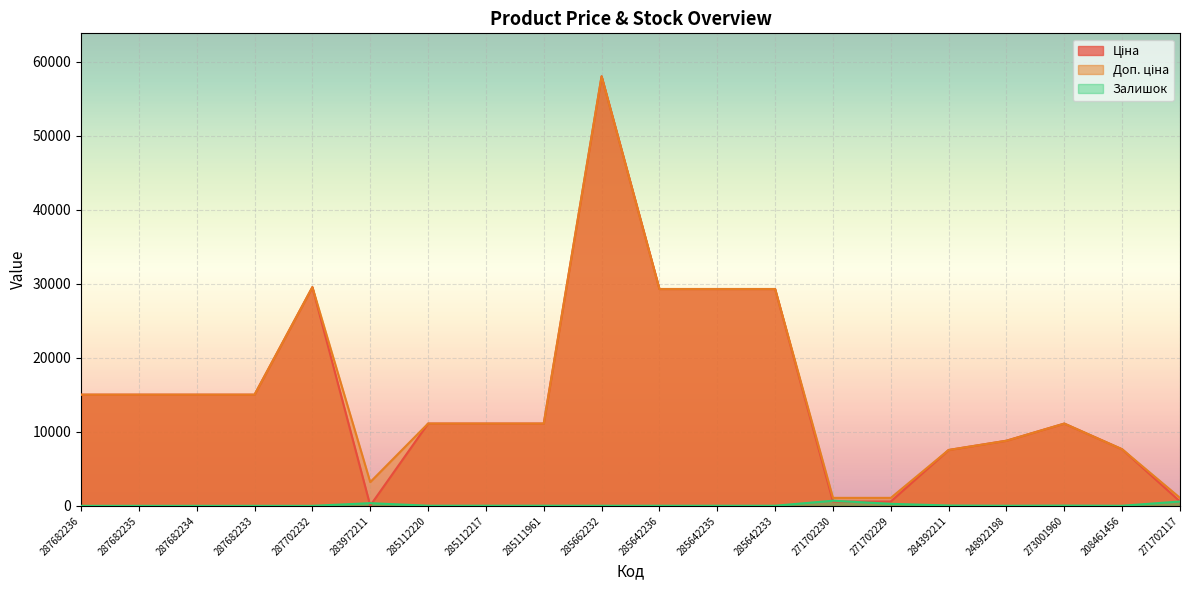

Reading left to right, what are all the values shown in this chart?

Ціна: 287682236=15019.2	287682235=15019.2	287682234=15019.2	287682233=15019.2	287702232=29548.9	283972211=32.0	285112220=11113.6	285112217=11113.6	285111961=11113.6	285662232=58037.0	285642236=29294.9	285642235=29294.9	285642233=29294.9	271702230=586.0	271702229=586.0	284392211=7545.9	248922198=8797.6	273001960=11113.6	208461456=7641.9	271702117=586.0
Доп. ціна: 287682236=15019.2	287682235=15019.2	287682234=15019.2	287682233=15019.2	287702232=29548.9	283972211=3205.0	285112220=11113.6	285112217=11113.6	285111961=11113.6	285662232=58037.0	285642236=29294.9	285642235=29294.9	285642233=29294.9	271702230=1074.5	271702229=1074.5	284392211=7545.9	248922198=8797.6	273001960=11113.6	208461456=7641.9	271702117=1074.5
Залишок: 287682236=0.0	287682235=0.0	287682234=0.0	287682233=0.0	287702232=0.0	283972211=360.0	285112220=17.0	285112217=17.0	285111961=17.0	285662232=12.0	285642236=12.0	285642235=11.0	285642233=13.0	271702230=690.0	271702229=272.0	284392211=43.0	248922198=11.0	273001960=33.0	208461456=11.0	271702117=585.0